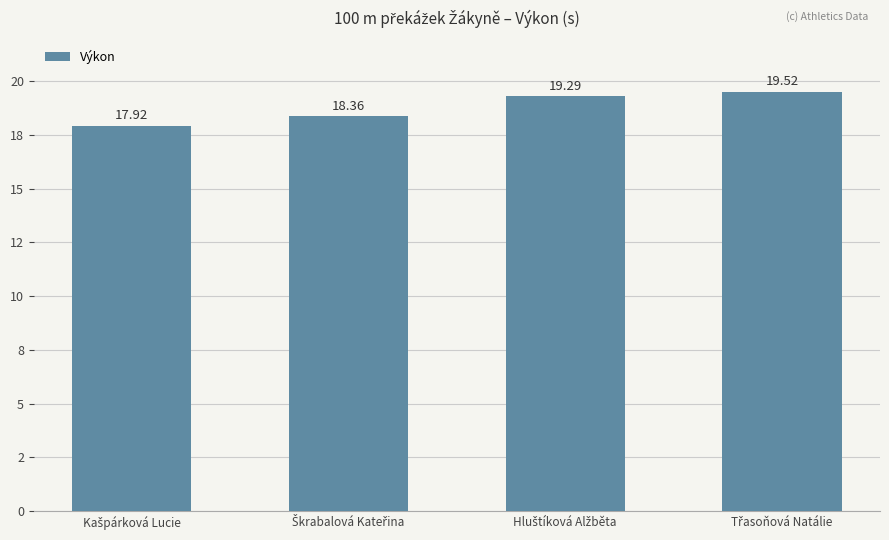

Does the chart contain any negative values?

No